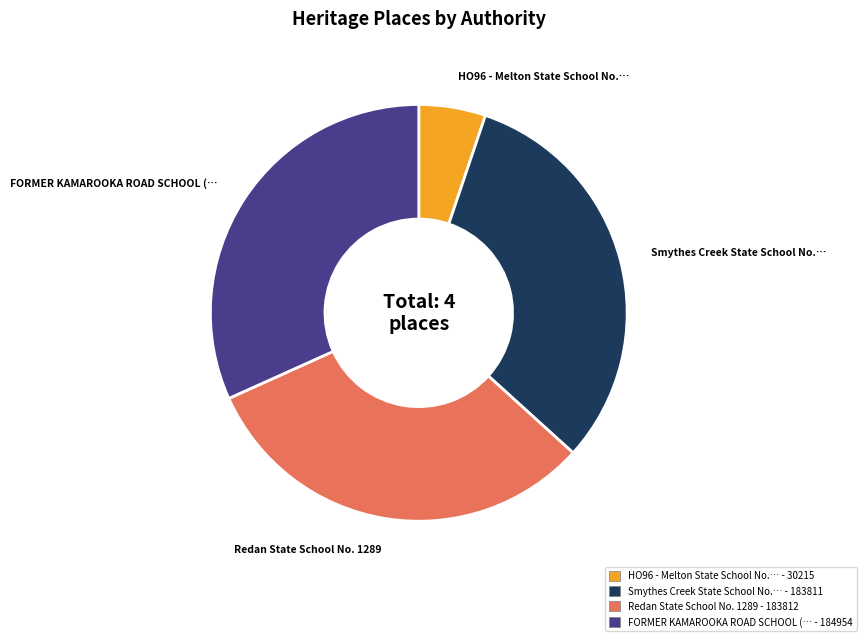

Is there a majority slice in this chart?

No